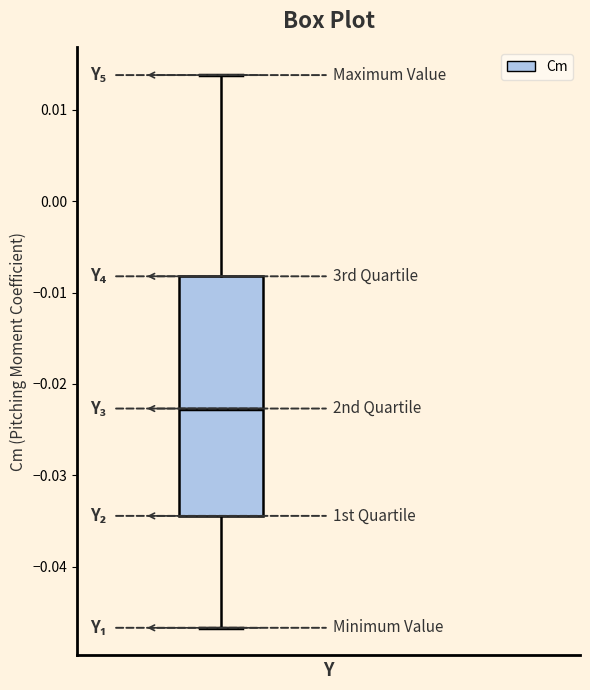

Read this box plot against the y-axis: the position of the median line, the range covered by the box, and the ends of both whiskers. The values are not printed on the chart, so give them approximately, as read against the axis.

median -0.023, box -0.034 to -0.008, whiskers -0.047 to 0.014